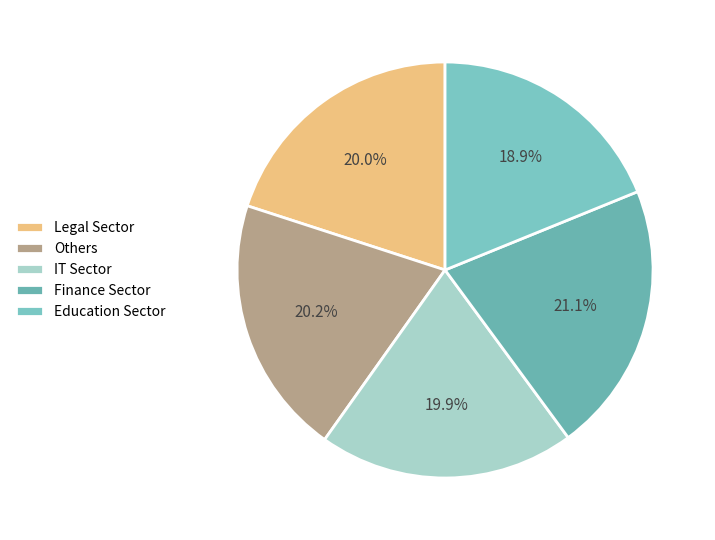

How many slices are in this pie chart?

5